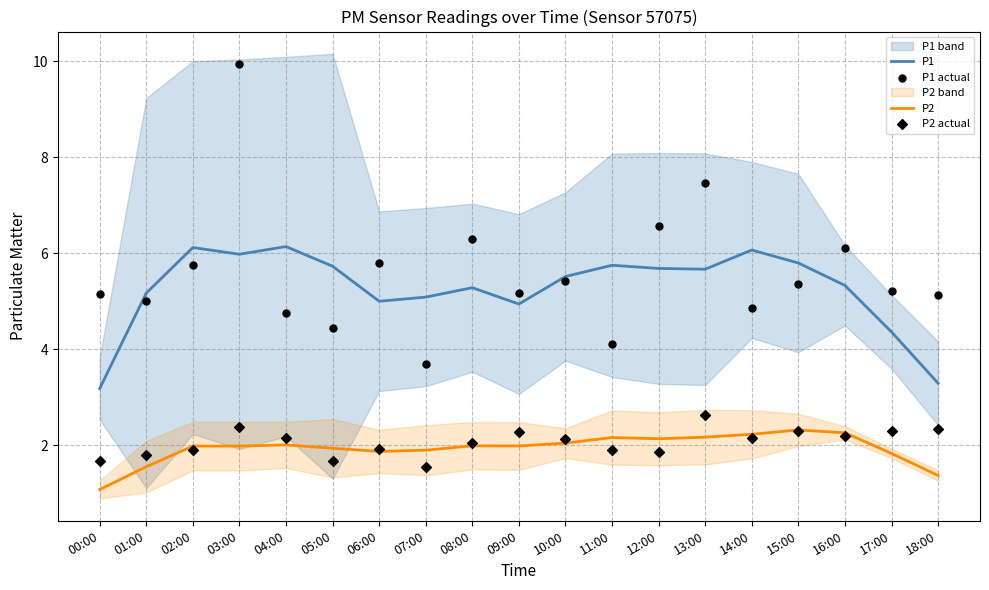

Which series has the largest total across all categories?

P1 actual